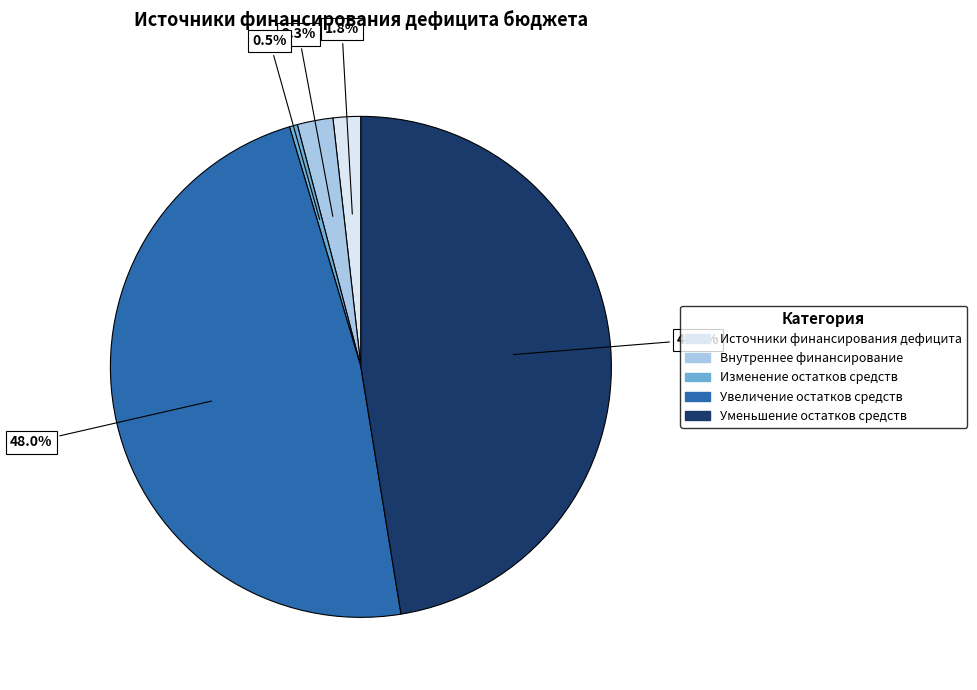

Does any single category account for the majority?

No